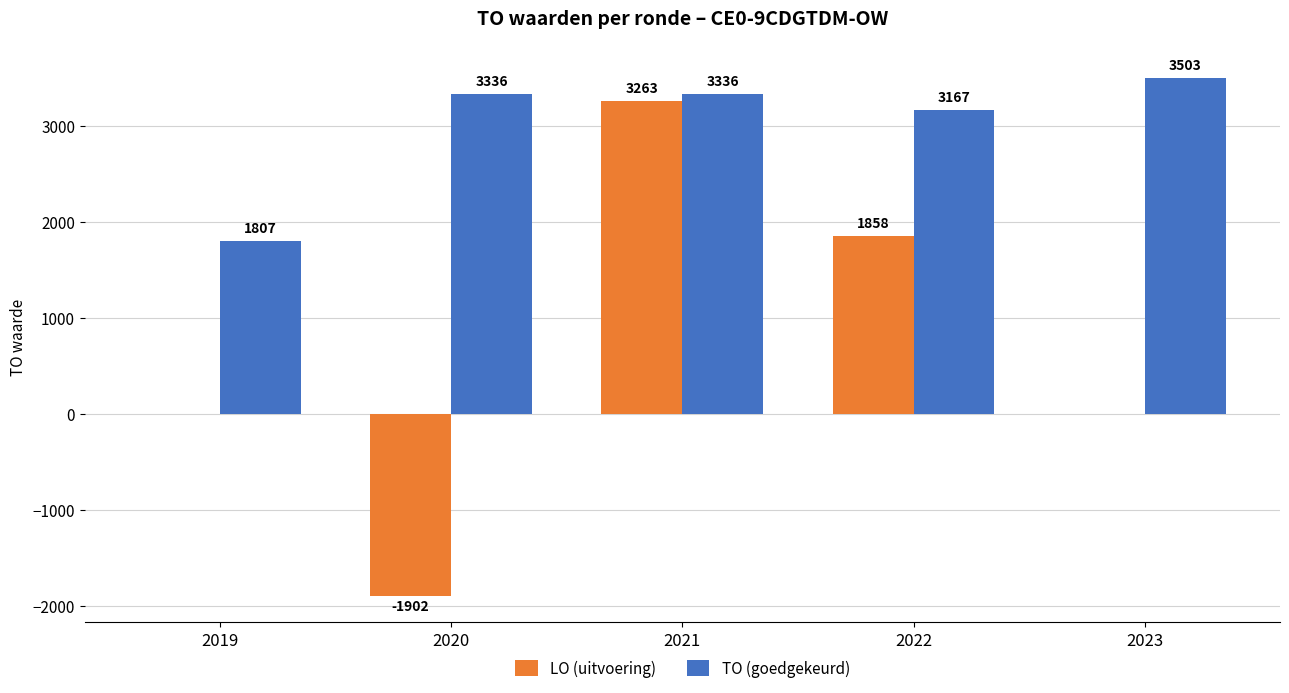

How many groups of bars are there?

5